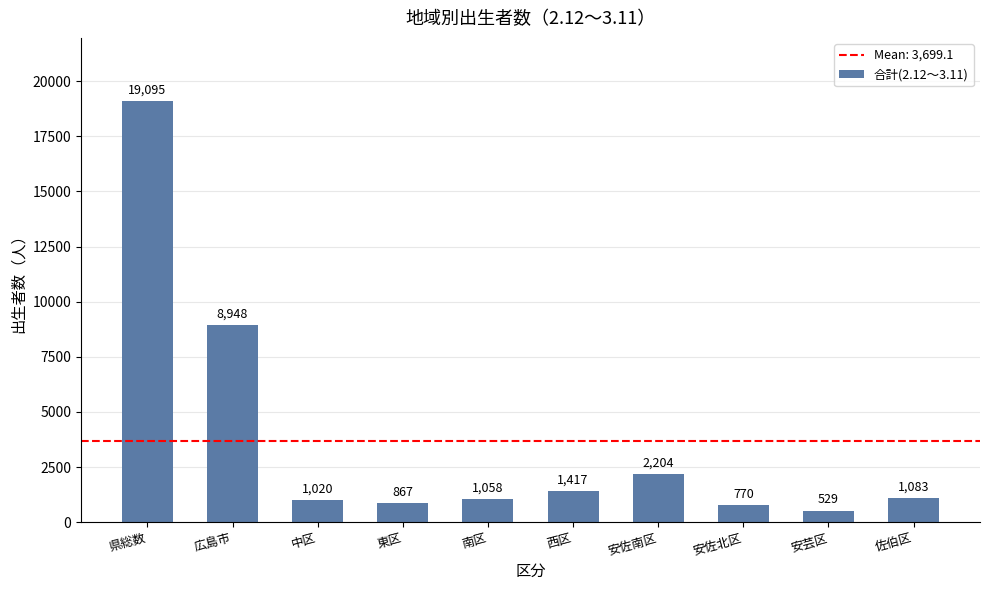

Which has a higher value, 安佐南区 or 中区?

安佐南区